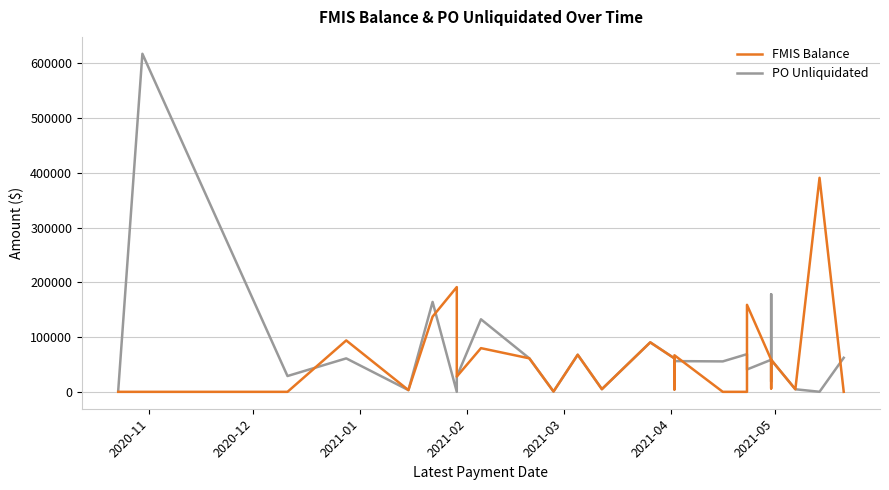

List the series in order of their peak value, lowest first.

FMIS Balance, PO Unliquidated